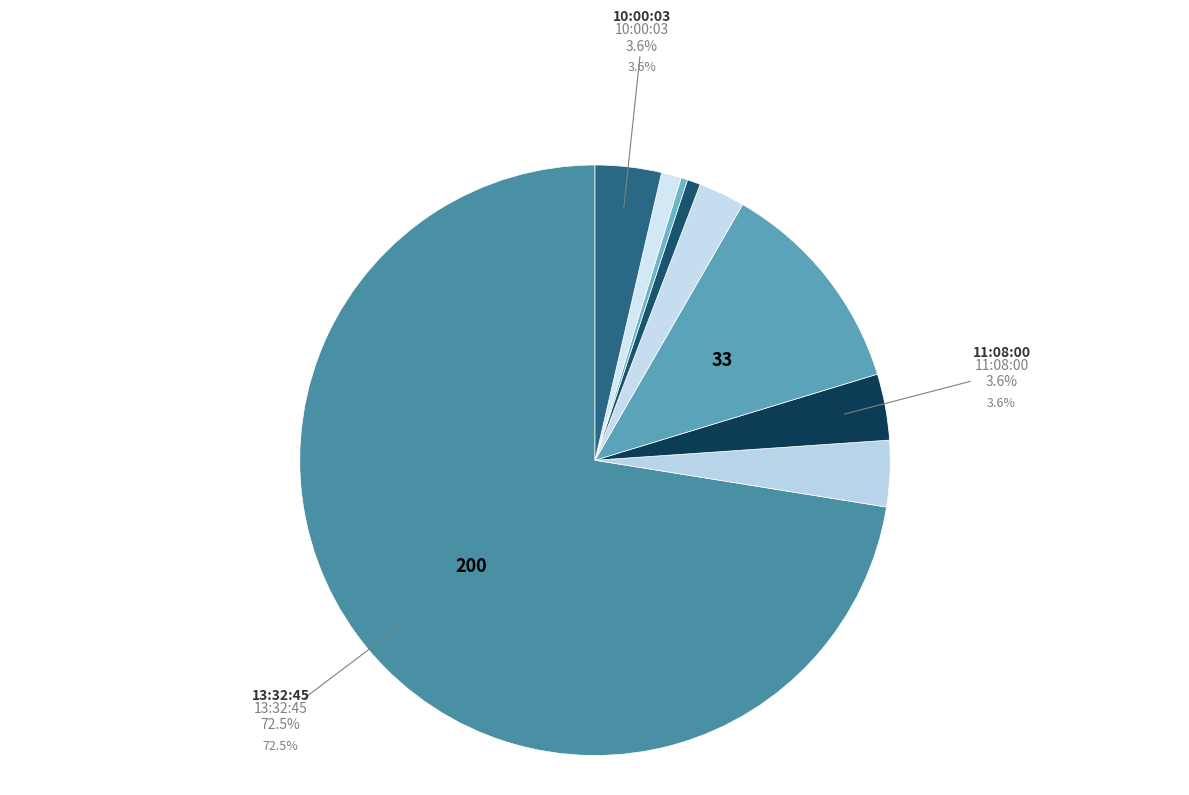

To the nearest percent, what is the average slice percentage?

11%